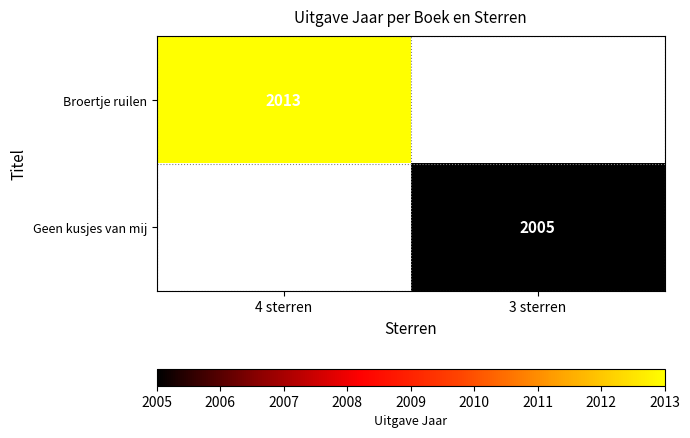

The Broertje ruilen series shows 2013 at 4 sterren. True or false?

True